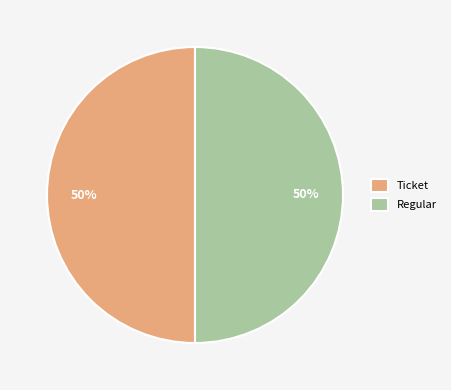

To the nearest percent, what is the average slice percentage?

50%